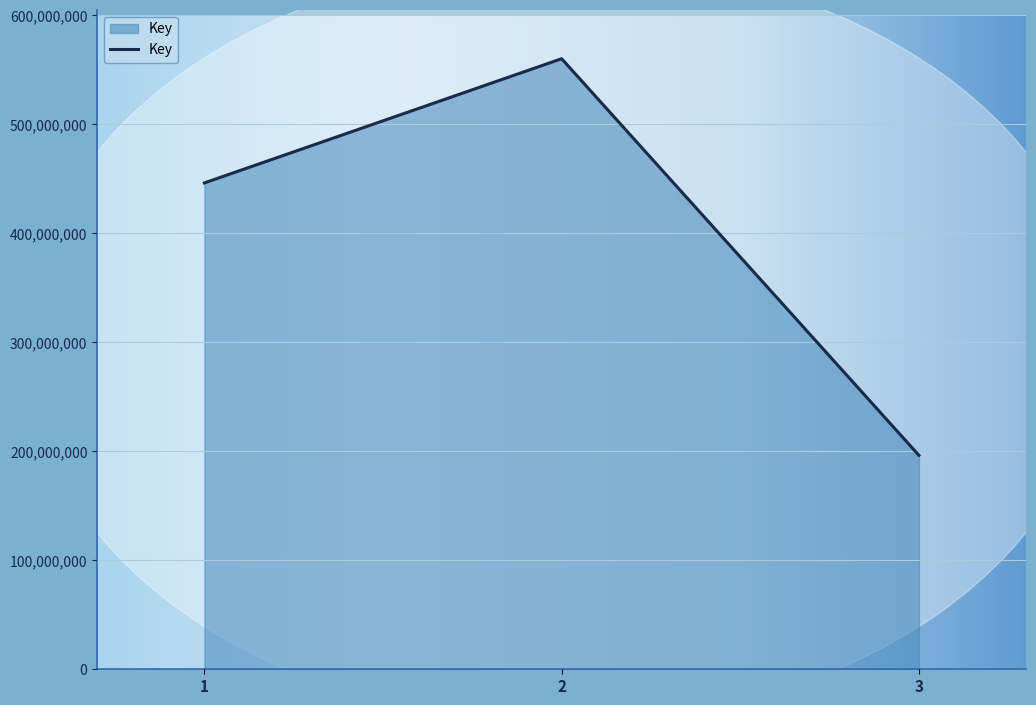

List the labels in order of value, smallest first.

3, 1, 2